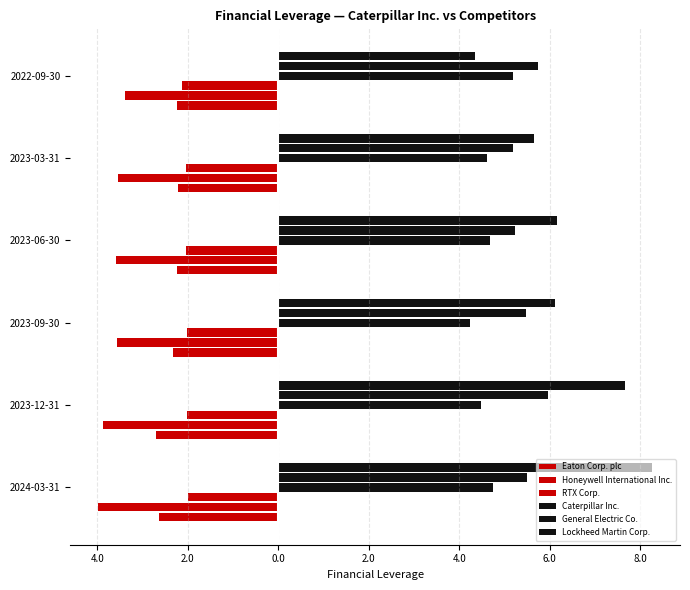

What is the highest value of the Lockheed Martin Corp. series?

8.3